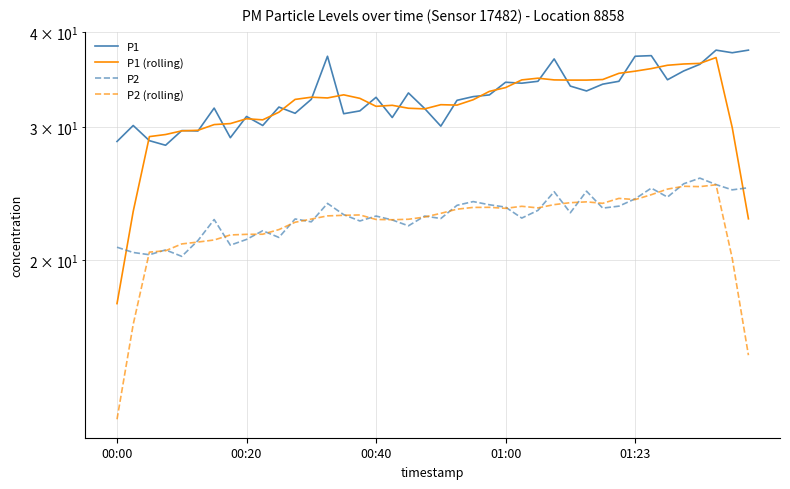

What is the value of the P1 (rolling) point at the 28th from the left?

34.6